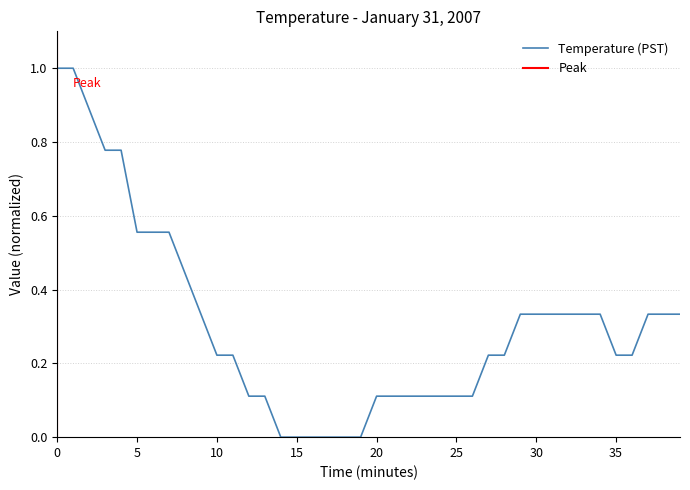

Reading left to right, transcribe all the data shown in this chart.

0=1.0	1=1.0	2=0.9	3=0.8	4=0.8	5=0.6	6=0.6	7=0.6	8=0.4	9=0.3	10=0.2	11=0.2	12=0.1	13=0.1	14=0.0	15=0.0	16=0.0	17=0.0	18=0.0	19=0.0	20=0.1	21=0.1	22=0.1	23=0.1	24=0.1	25=0.1	26=0.1	27=0.2	28=0.2	29=0.3	30=0.3	31=0.3	32=0.3	33=0.3	34=0.3	35=0.2	36=0.2	37=0.3	38=0.3	39=0.3